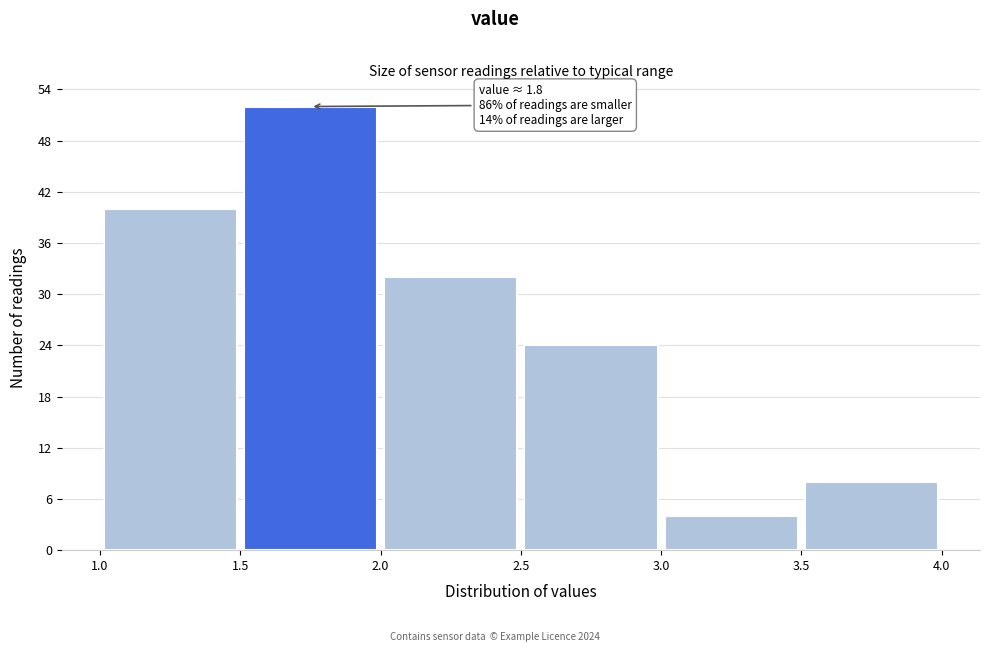

Which range on the x-axis has the tallest bar?

1.5 to 2.0